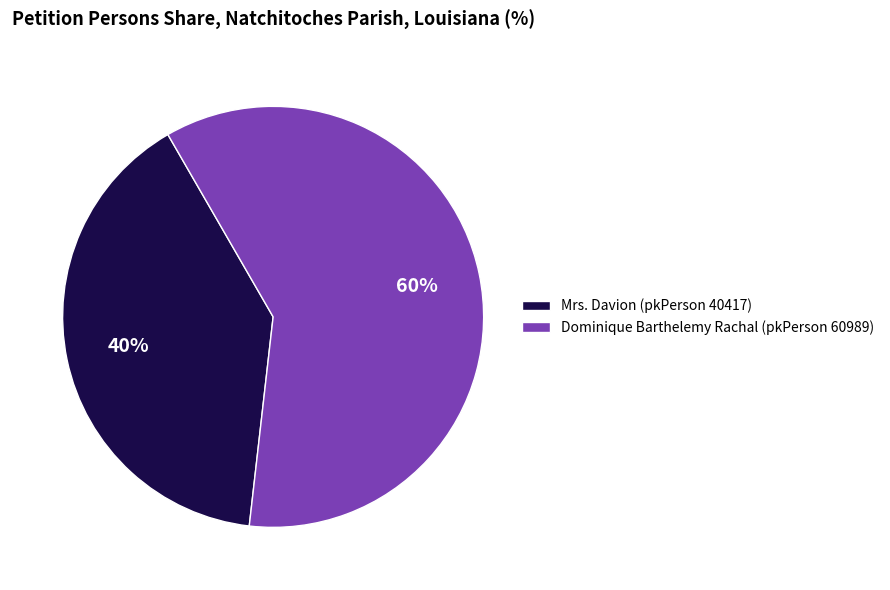

Rank the categories by value from lowest to highest.

Mrs. Davion (pkPerson 40417), Dominique Barthelemy Rachal (pkPerson 60989)